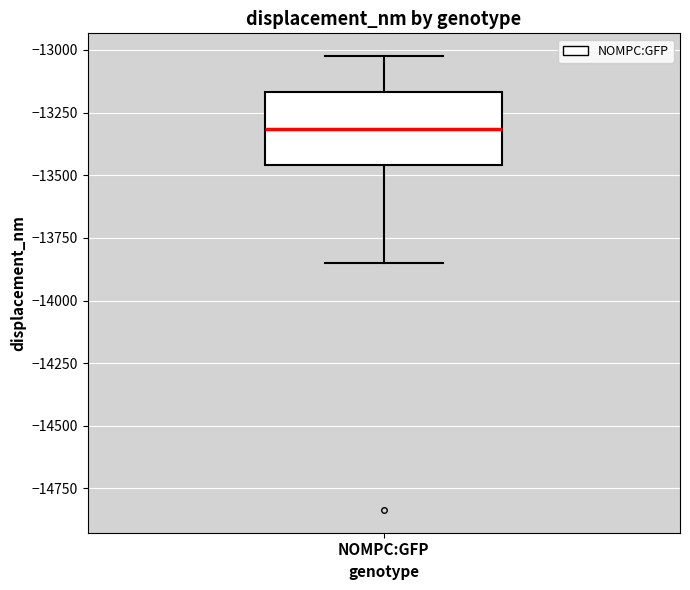

Read this box plot against the y-axis: the position of the median line, the range covered by the box, and the ends of both whiskers. The values are not printed on the chart, so give them approximately, as read against the axis.

median -13300, box -13450 to -13150, whiskers -13850 to -13000